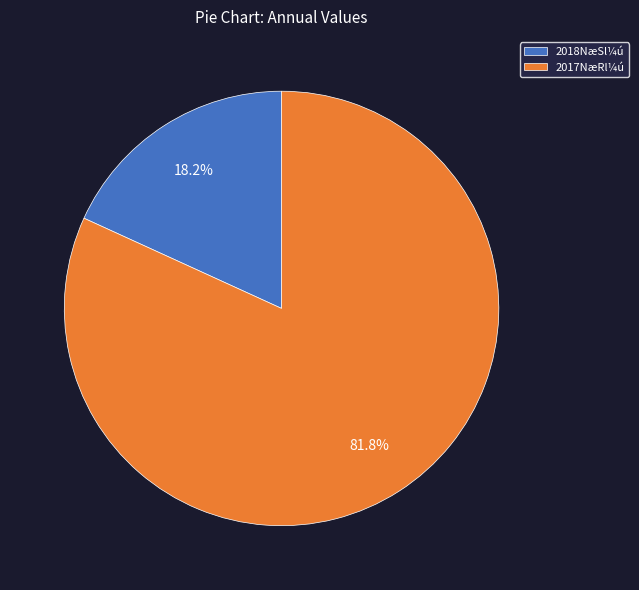

What is the ratio of the value at 2017NæRl¼ú to the value at 2018NæSl¼ú?

4.5